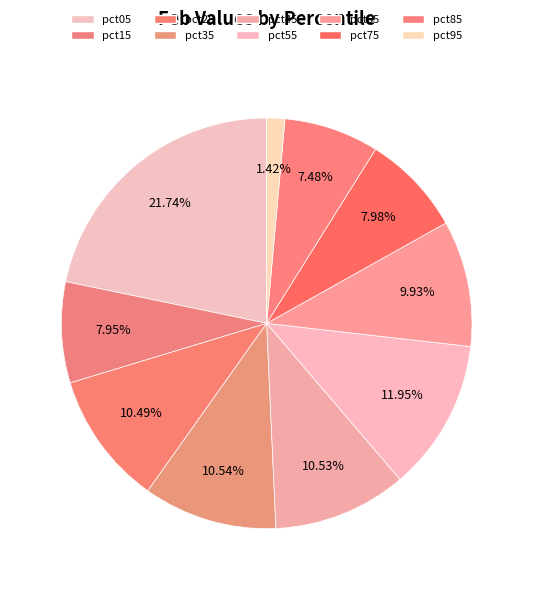

Count the number of slices in the pie.

10